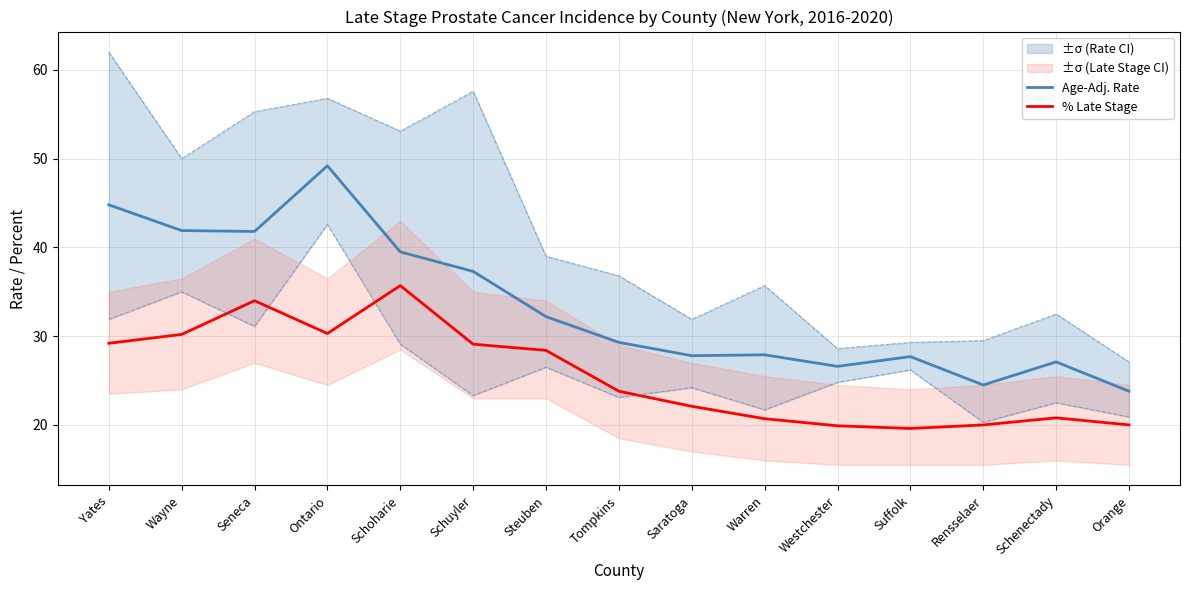

True or false: % Late Stage and Age-Adj. Rate intersect in this chart.

False